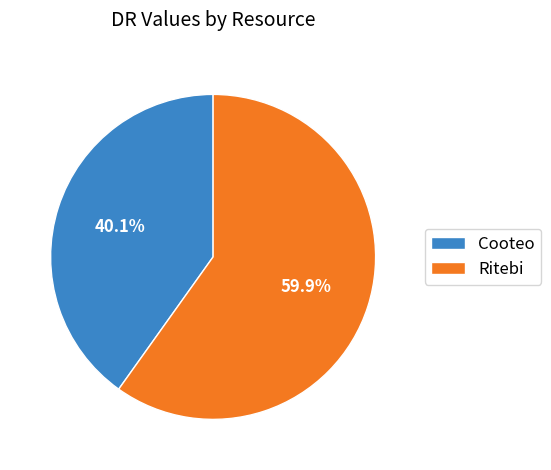

True or false: Cooteo accounts for 40% of the total.

True